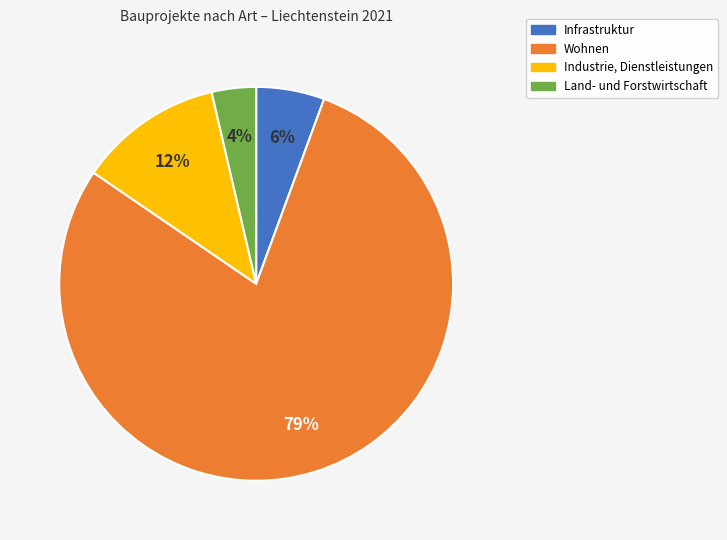

What percentage is the Infrastruktur slice, to the nearest percent?

6%